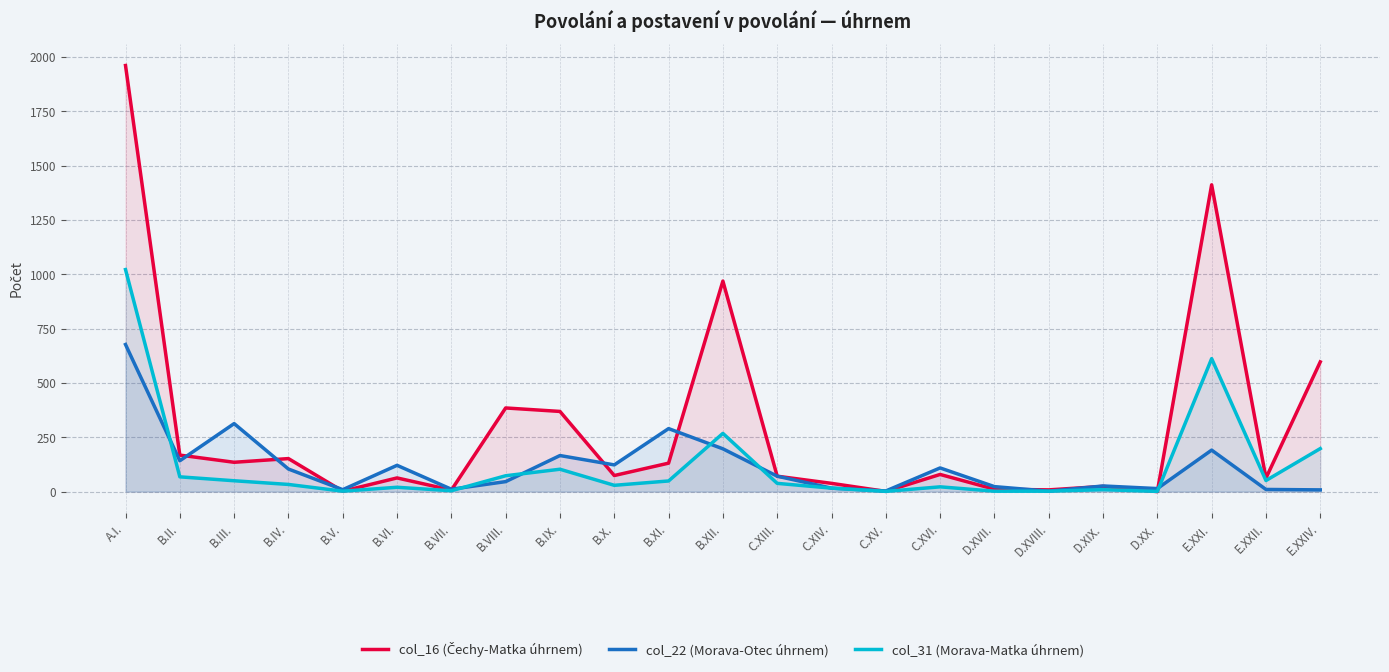

How many series are shown in this chart?

3